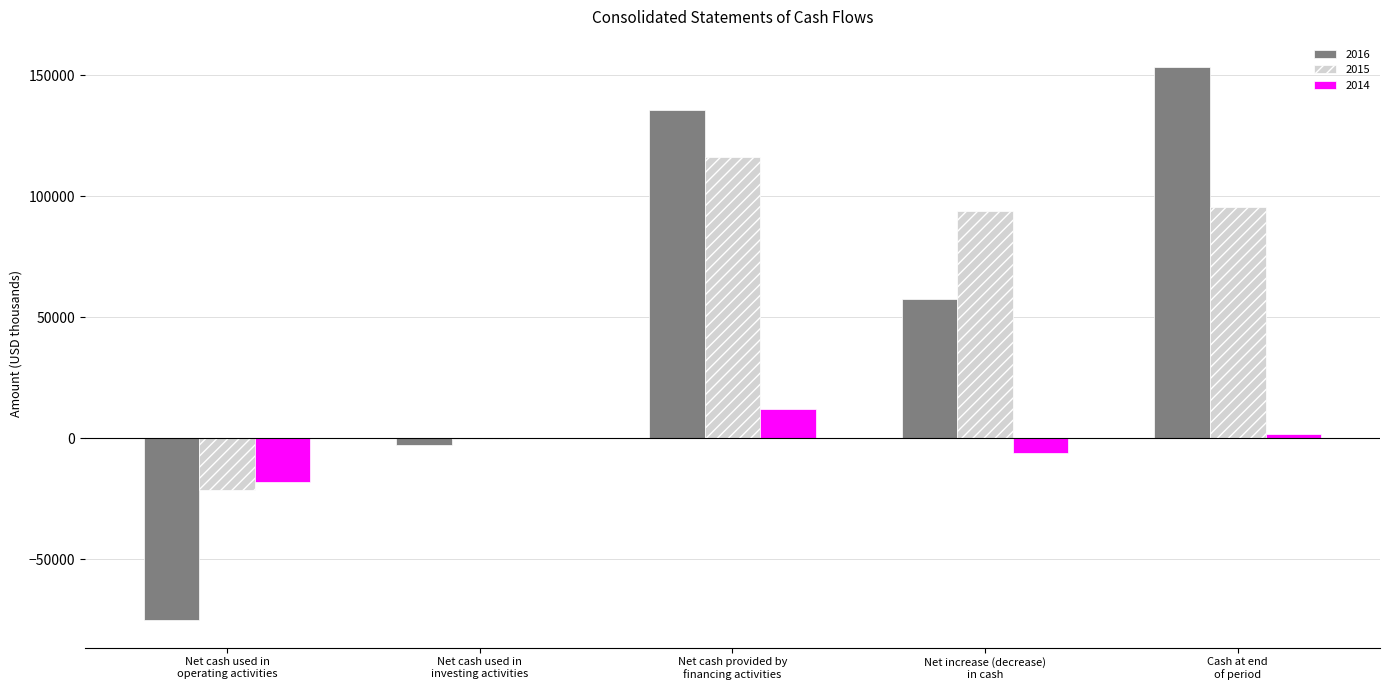

Where is 2016 nearest to the value 39086?

Net increase (decrease)
in cash